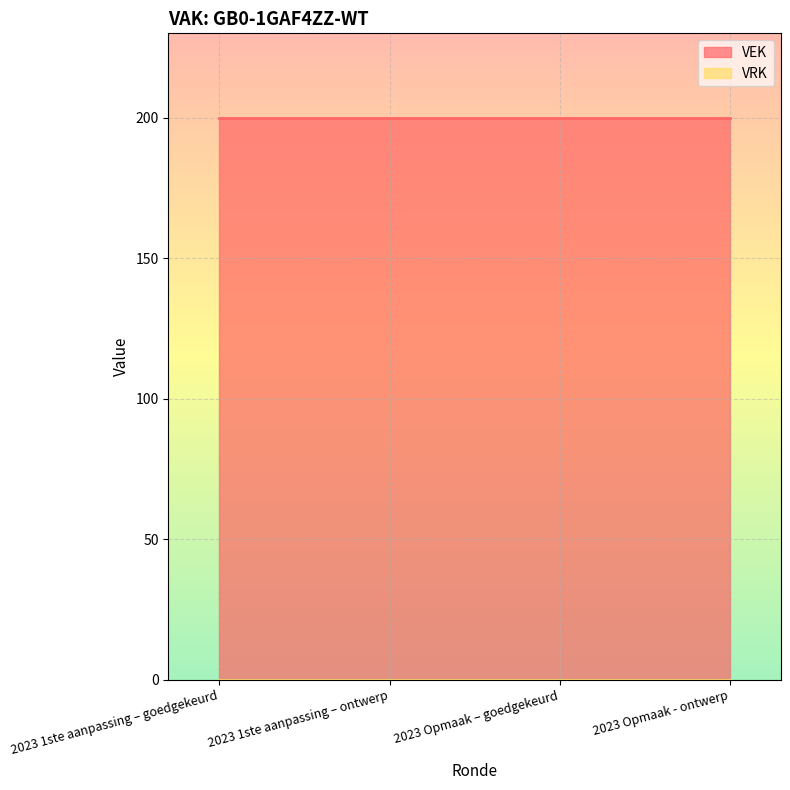

True or false: VEK and VRK cross at least once.

False